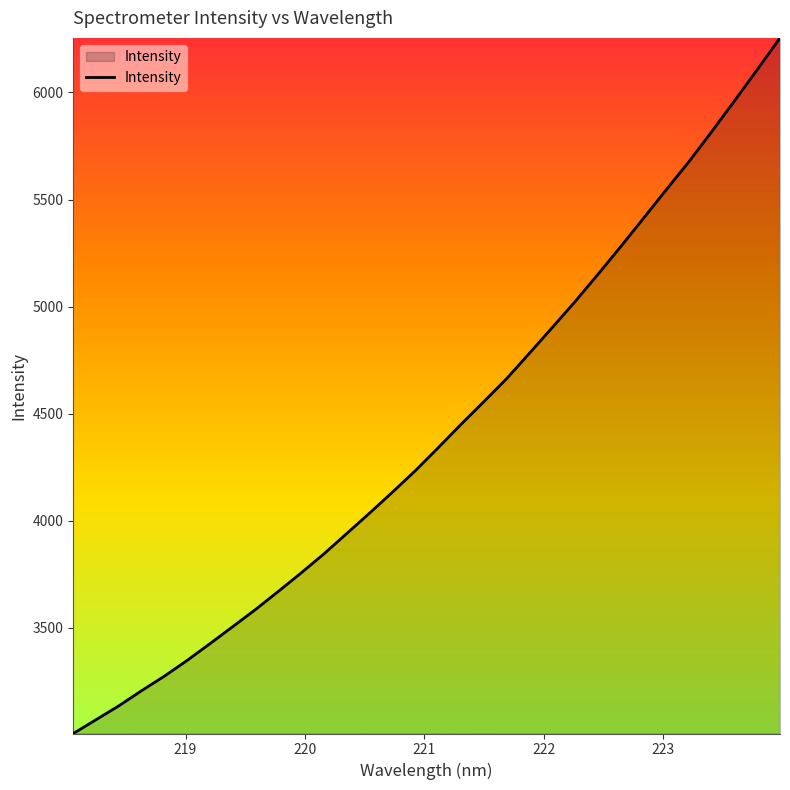

What is the difference between the maximum and minimum values?

3248.8